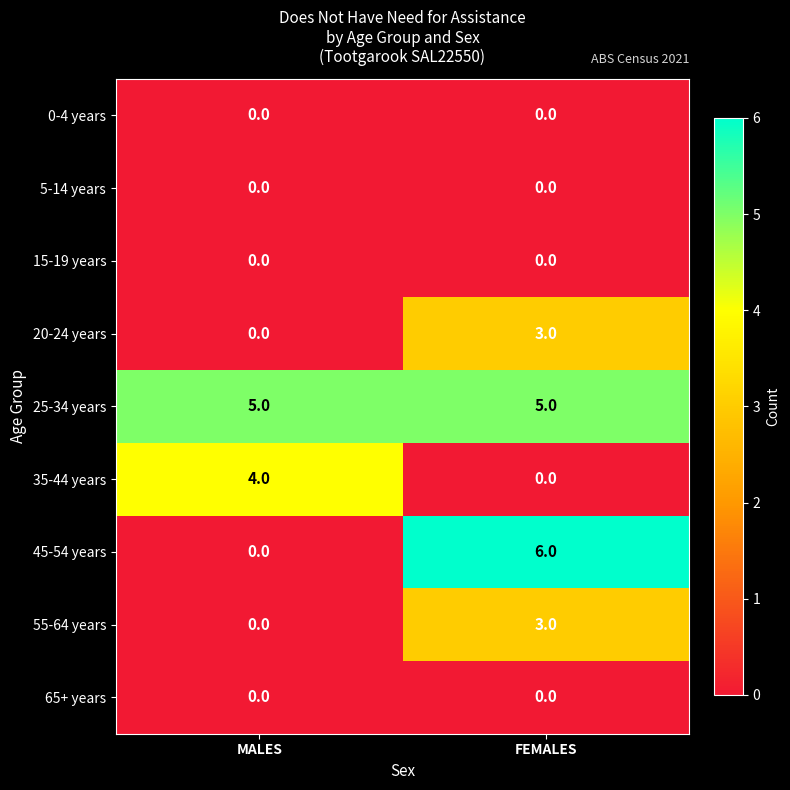

Reading right to left, transcribe all the data shown in this chart.

0-4 years: FEMALES=0	MALES=0
5-14 years: FEMALES=0	MALES=0
15-19 years: FEMALES=0	MALES=0
20-24 years: FEMALES=3	MALES=0
25-34 years: FEMALES=5	MALES=5
35-44 years: FEMALES=0	MALES=4
45-54 years: FEMALES=6	MALES=0
55-64 years: FEMALES=3	MALES=0
65+ years: FEMALES=0	MALES=0